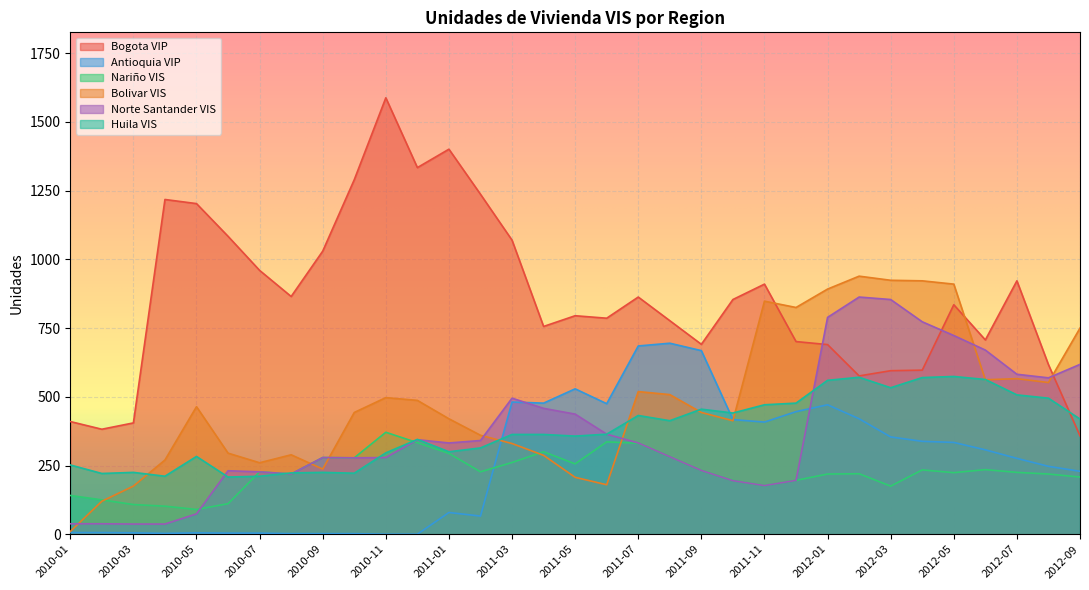

Reading right to left, list all the values displayed in this chart.

Bogota VIP: 2012-09=358	2012-08=617	2012-07=922	2012-06=707	2012-05=835	2012-04=597	2012-03=595	2012-02=576	2012-01=690	2011-12=701	2011-11=910	2011-10=854	2011-09=691	2011-08=777	2011-07=863	2011-06=786	2011-05=795	2011-04=756	2011-03=1070	2011-02=1237	2011-01=1401	2010-12=1334	2010-11=1588	2010-10=1290	2010-09=1030	2010-08=865	2010-07=960	2010-06=1084	2010-05=1203	2010-04=1218	2010-03=405	2010-02=382	2010-01=410
Antioquia VIP: 2012-09=229	2012-08=247	2012-07=276	2012-06=307	2012-05=334	2012-04=338	2012-03=354	2012-02=420	2012-01=471	2011-12=446	2011-11=408	2011-10=417	2011-09=668	2011-08=695	2011-07=685	2011-06=475	2011-05=529	2011-04=477	2011-03=481	2011-02=66	2011-01=79	2010-12=0	2010-11=0	2010-10=2	2010-09=2	2010-08=2	2010-07=4	2010-06=4	2010-05=5	2010-04=3	2010-03=5	2010-02=6	2010-01=6
Nariño VIS: 2012-09=208	2012-08=219	2012-07=225	2012-06=235	2012-05=224	2012-04=234	2012-03=175	2012-02=220	2012-01=219	2011-12=196	2011-11=177	2011-10=196	2011-09=232	2011-08=282	2011-07=331	2011-06=336	2011-05=256	2011-04=300	2011-03=261	2011-02=227	2011-01=294	2010-12=333	2010-11=371	2010-10=278	2010-09=279	2010-08=219	2010-07=227	2010-06=111	2010-05=90	2010-04=102	2010-03=108	2010-02=125	2010-01=141
Bolivar VIS: 2012-09=750	2012-08=552	2012-07=566	2012-06=562	2012-05=910	2012-04=922	2012-03=924	2012-02=939	2012-01=892	2011-12=825	2011-11=848	2011-10=413	2011-09=443	2011-08=508	2011-07=519	2011-06=180	2011-05=207	2011-04=287	2011-03=330	2011-02=360	2011-01=420	2010-12=487	2010-11=497	2010-10=443	2010-09=237	2010-08=289	2010-07=260	2010-06=295	2010-05=464	2010-04=270	2010-03=175	2010-02=120	2010-01=10
Norte Santander VIS: 2012-09=618	2012-08=569	2012-07=582	2012-06=670	2012-05=723	2012-04=773	2012-03=854	2012-02=863	2012-01=789	2011-12=196	2011-11=177	2011-10=195	2011-09=232	2011-08=282	2011-07=332	2011-06=364	2011-05=437	2011-04=458	2011-03=495	2011-02=341	2011-01=332	2010-12=344	2010-11=279	2010-10=278	2010-09=279	2010-08=219	2010-07=227	2010-06=231	2010-05=74	2010-04=37	2010-03=37	2010-02=38	2010-01=38
Huila VIS: 2012-09=419	2012-08=495	2012-07=507	2012-06=563	2012-05=574	2012-04=570	2012-03=533	2012-02=571	2012-01=560	2011-12=477	2011-11=471	2011-10=441	2011-09=455	2011-08=413	2011-07=432	2011-06=364	2011-05=357	2011-04=363	2011-03=363	2011-02=314	2011-01=300	2010-12=345	2010-11=296	2010-10=222	2010-09=225	2010-08=223	2010-07=211	2010-06=208	2010-05=283	2010-04=211	2010-03=225	2010-02=221	2010-01=252